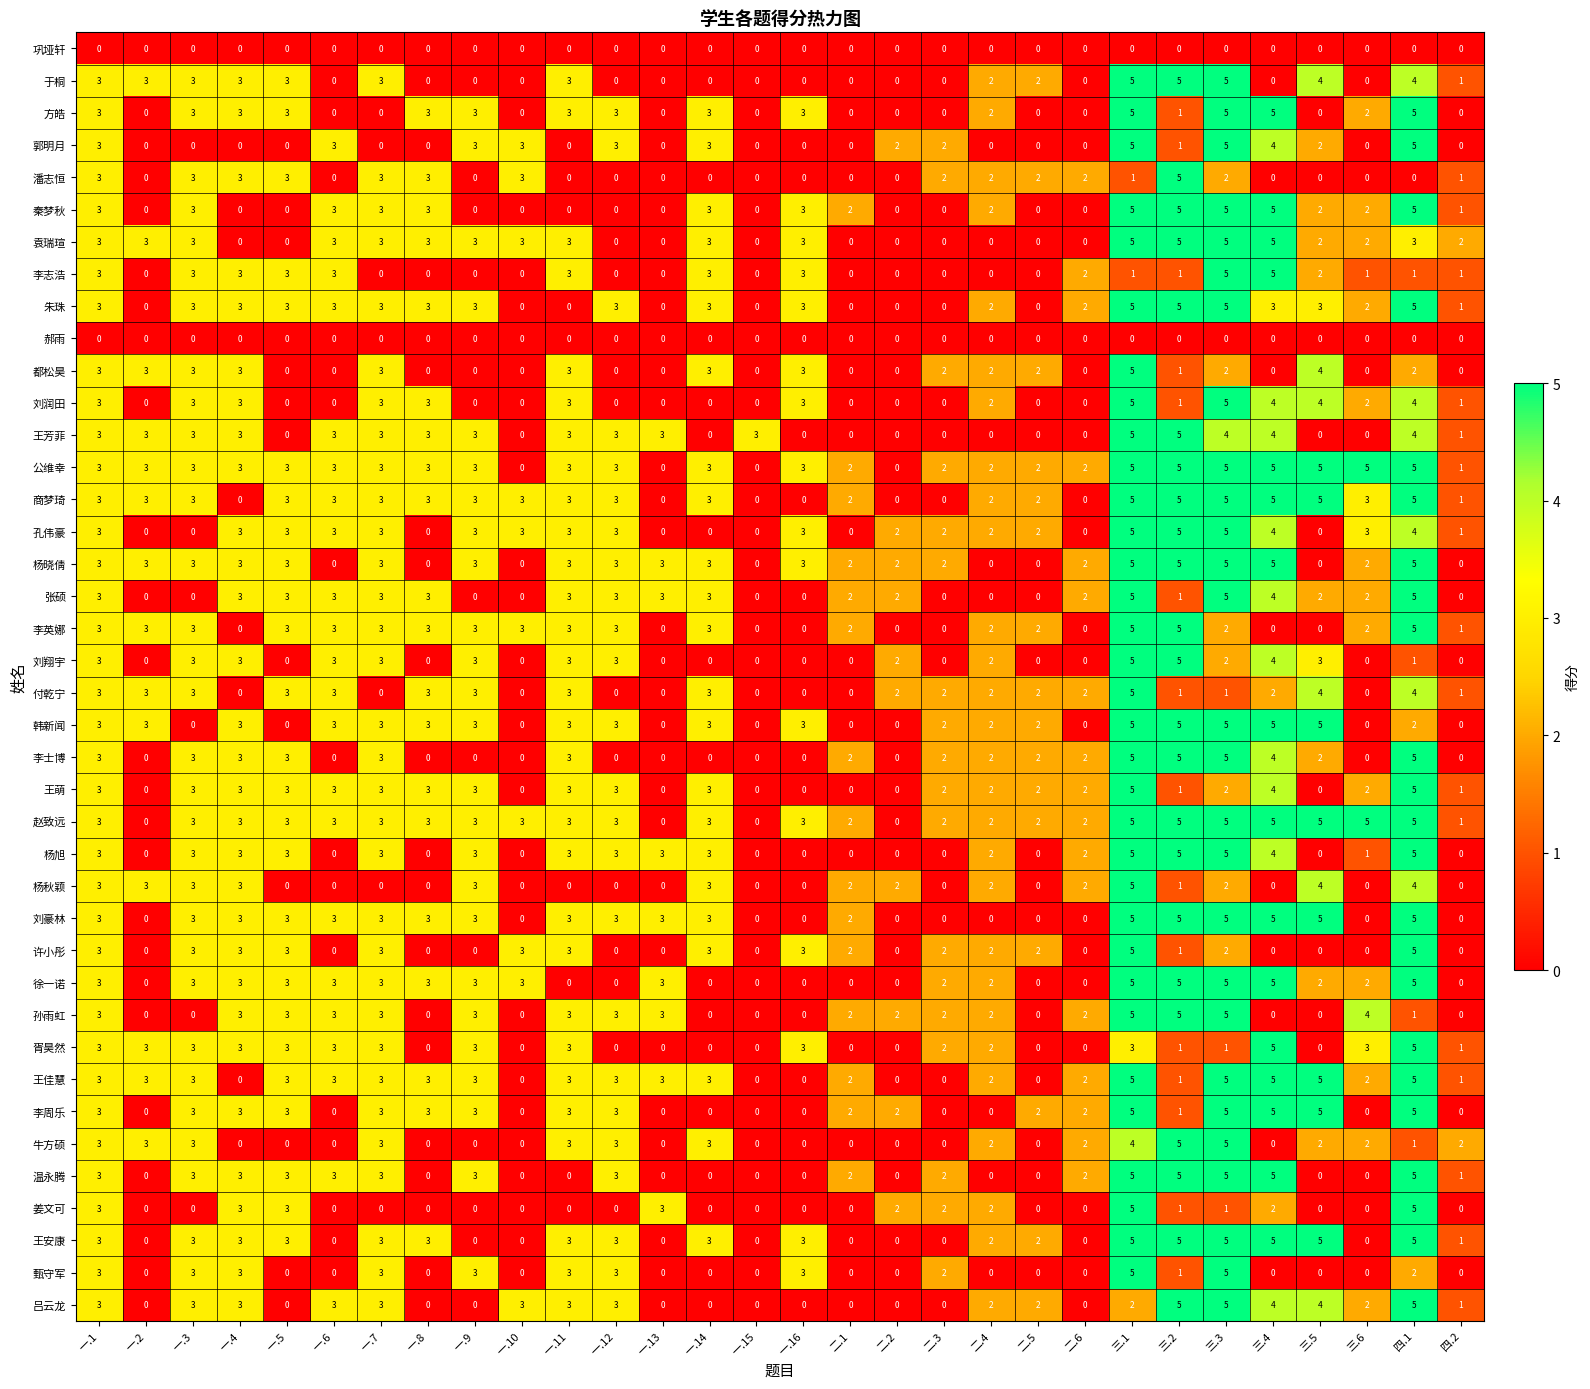

True or false: 韩新闻 has a value of 0 at 四.2.

True